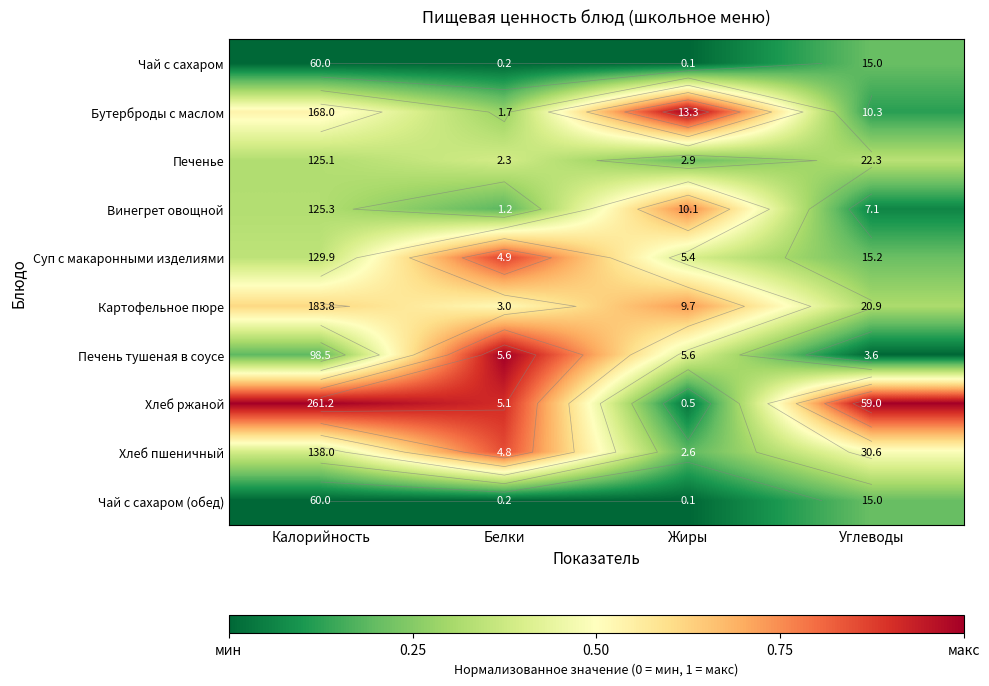

Count the number of data series in this chart.

10